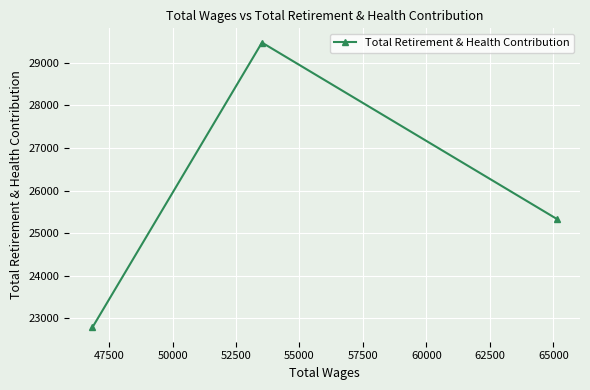

What is the minimum value shown in the chart?

22788